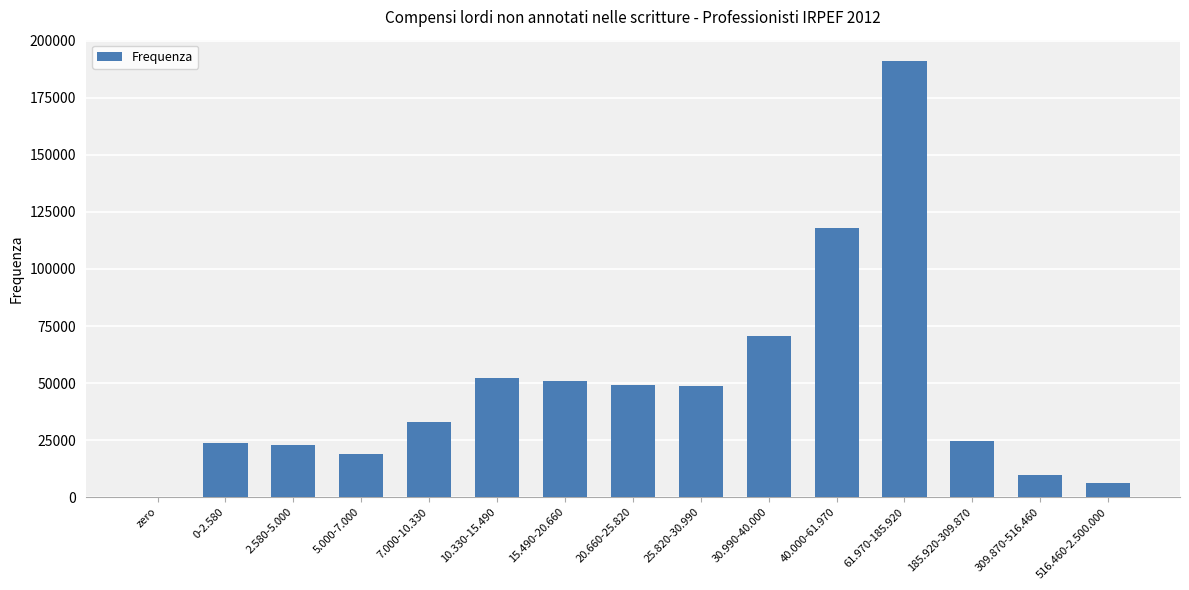

What is the sum of all values?

719995